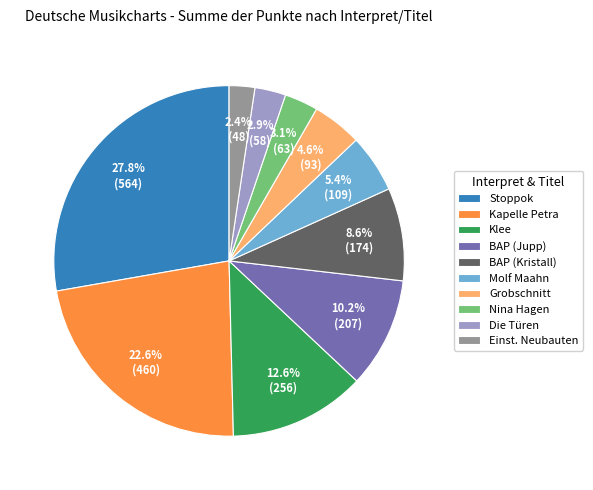

What is the total percentage of Klee and BAP (Kristall)?

21.2%